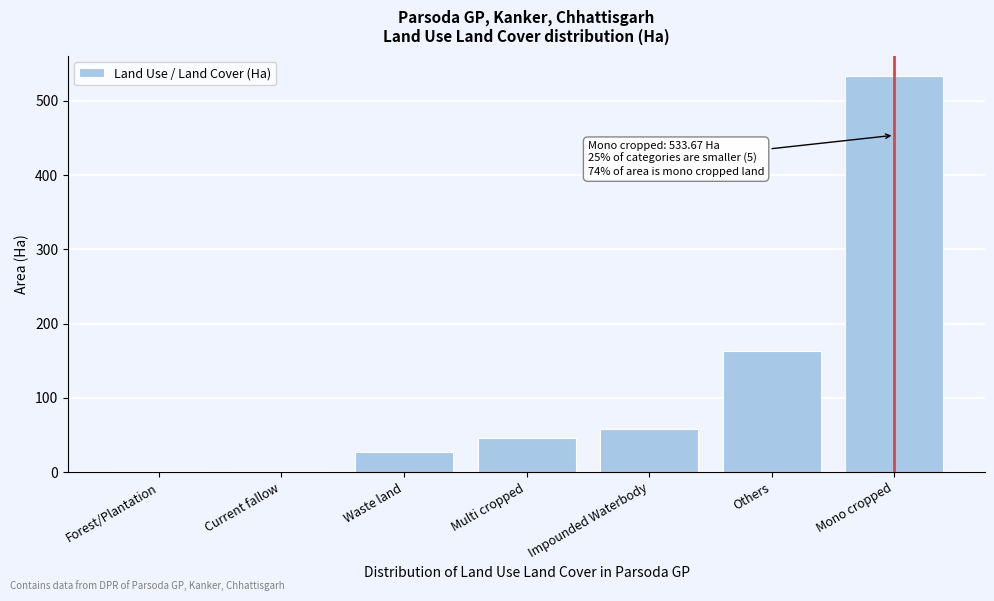

What is the sum of all values?

833.7